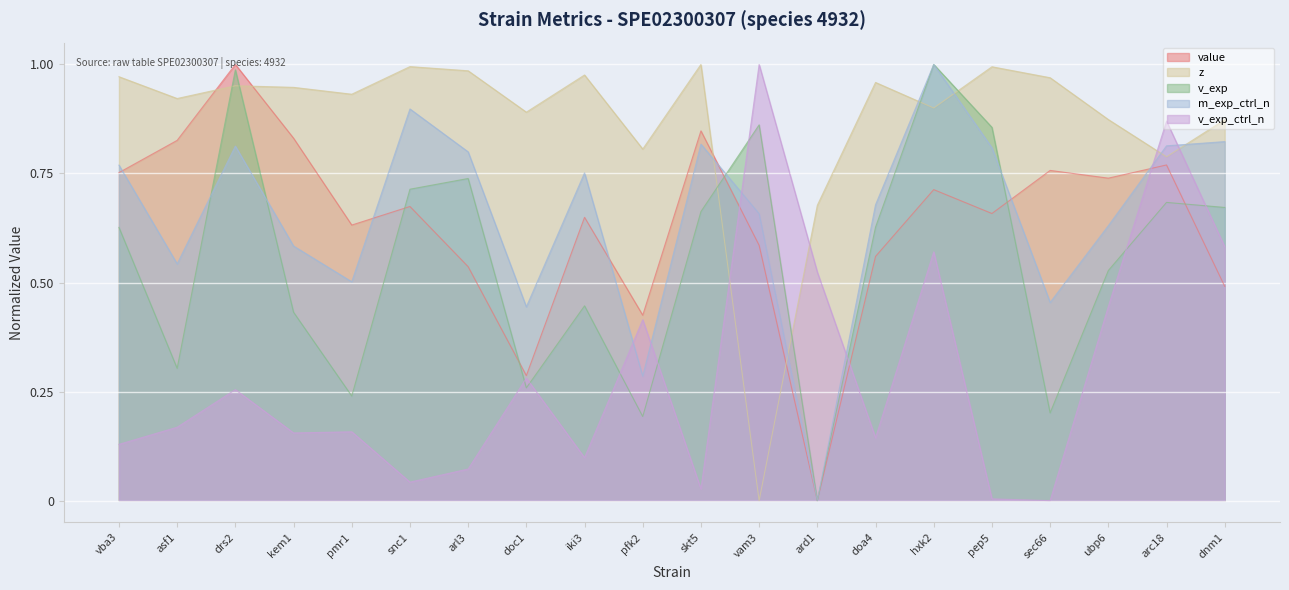

Count the number of categories in the chart.

20